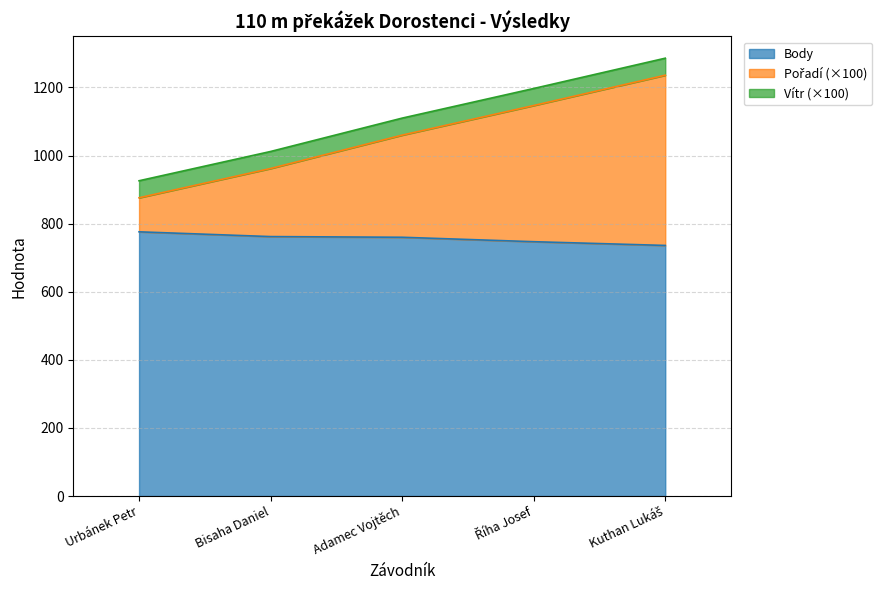

Which label corresponds to the smallest value in the chart?

Kuthan Lukáš